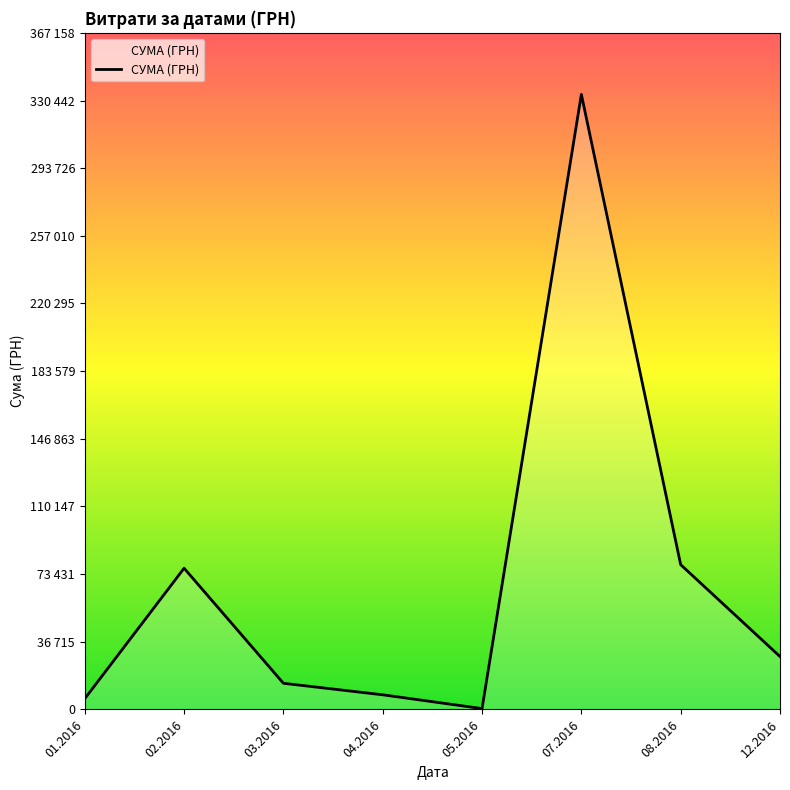

Does the chart have visible grid lines?

No